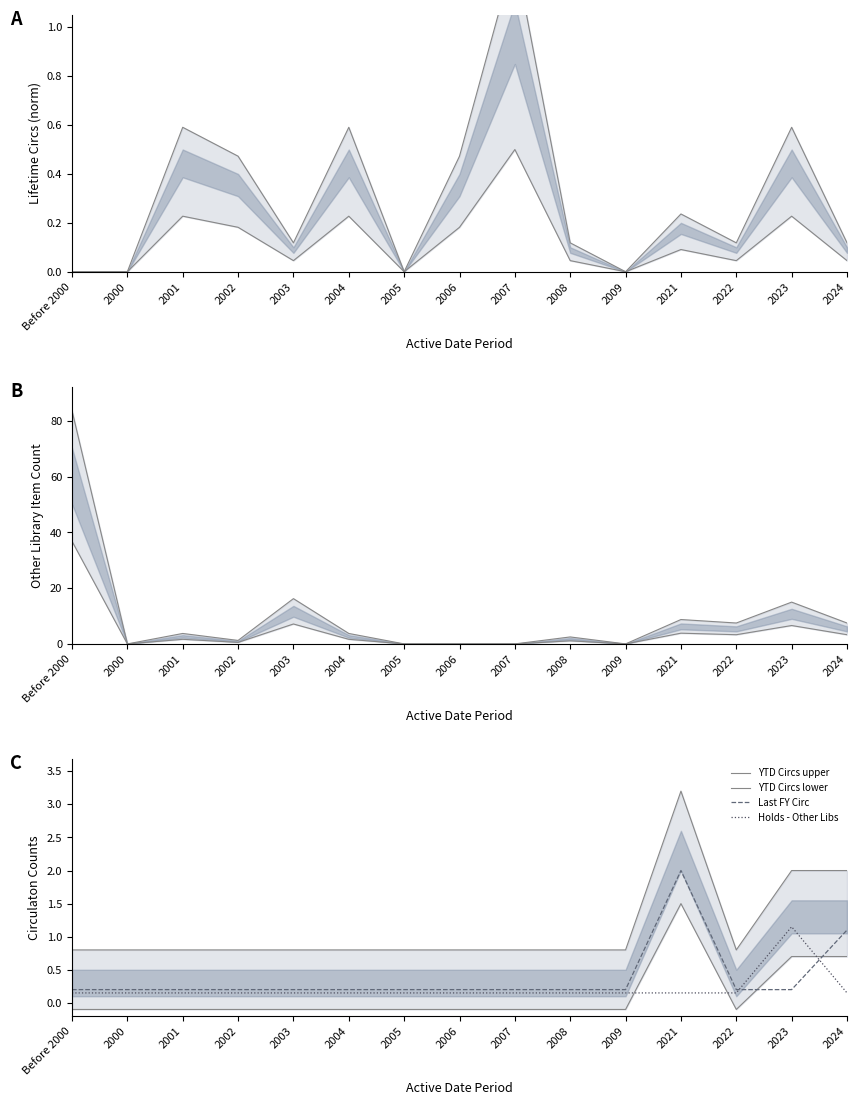

What is the spread (max minus min) of values at 2006?

0.8